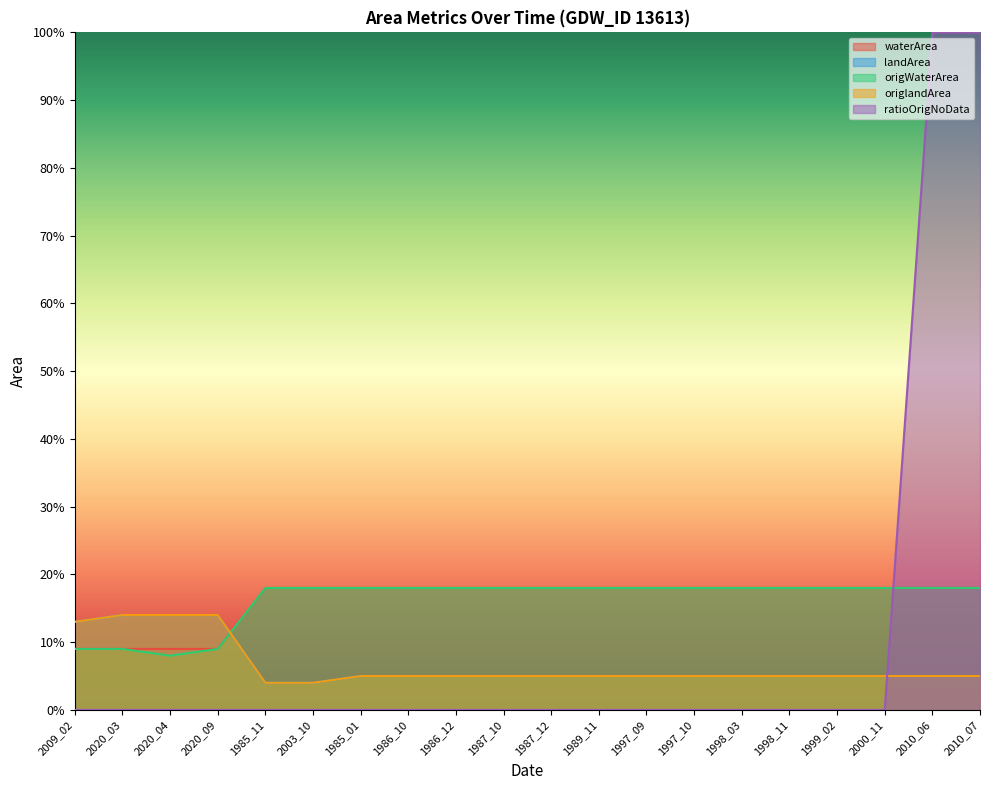

True or false: waterArea has a value of 0.2 at 2010_06.

True